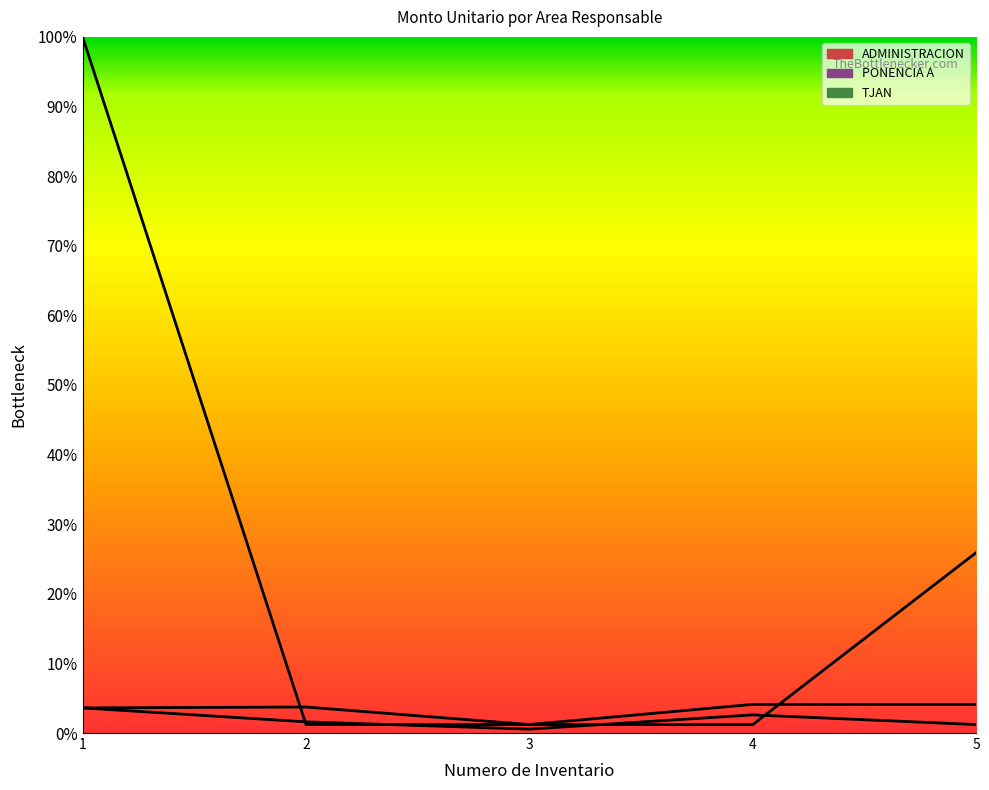

At which label does TJAN reach its minimum?

4